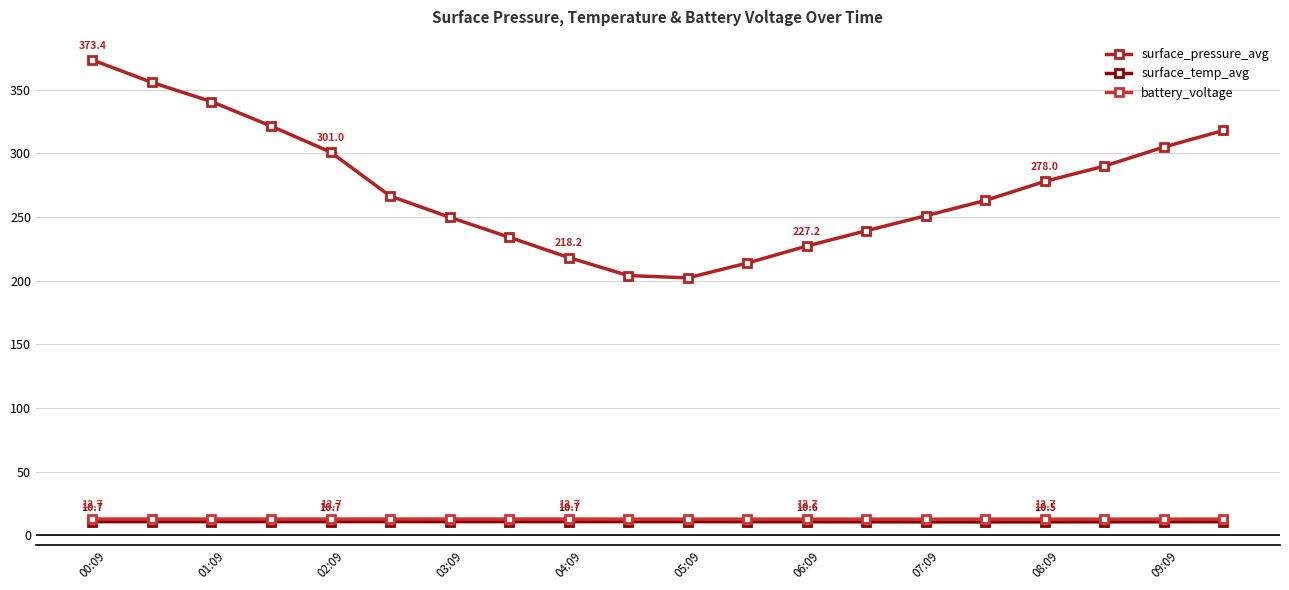

How many lines are shown in the chart?

3